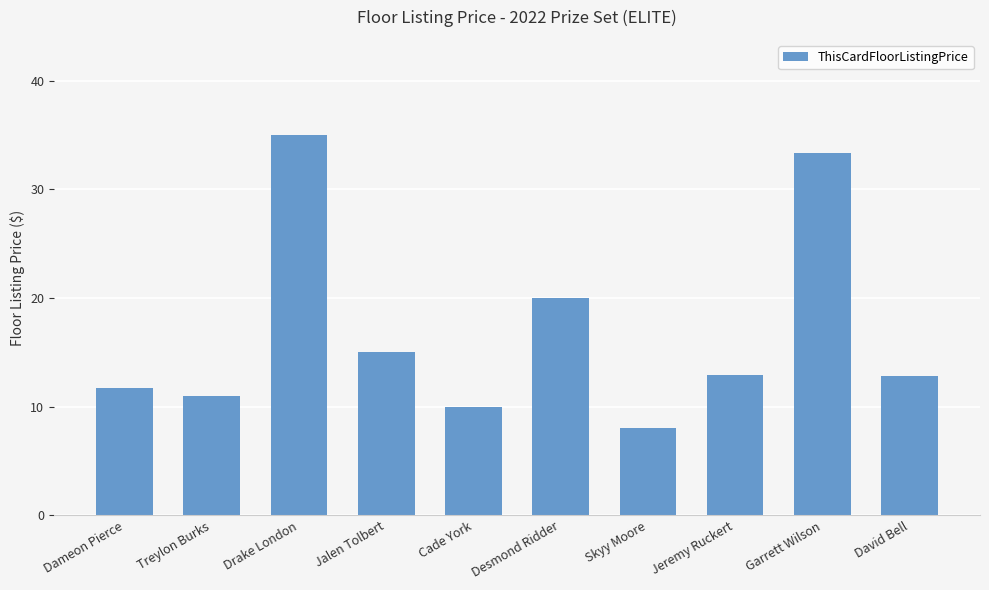

What is the change in value from Dameon Pierce to Drake London?

+23.3